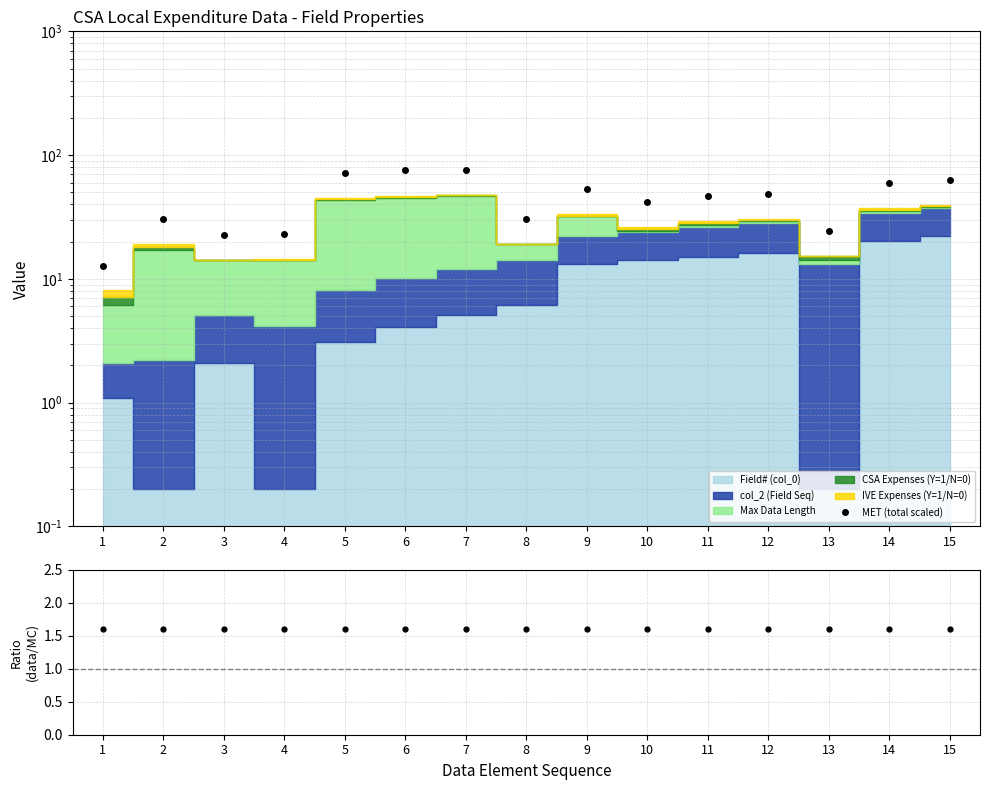

Count the number of categories in the chart.

15